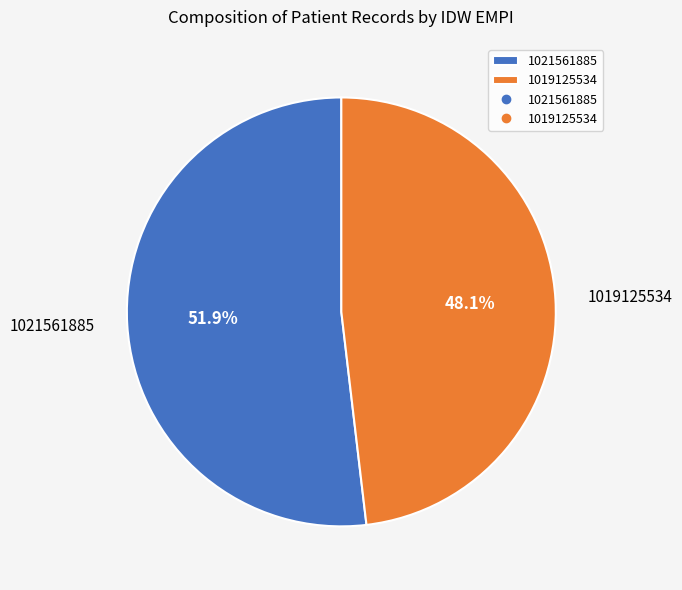

Which slice is the smallest?

1019125534